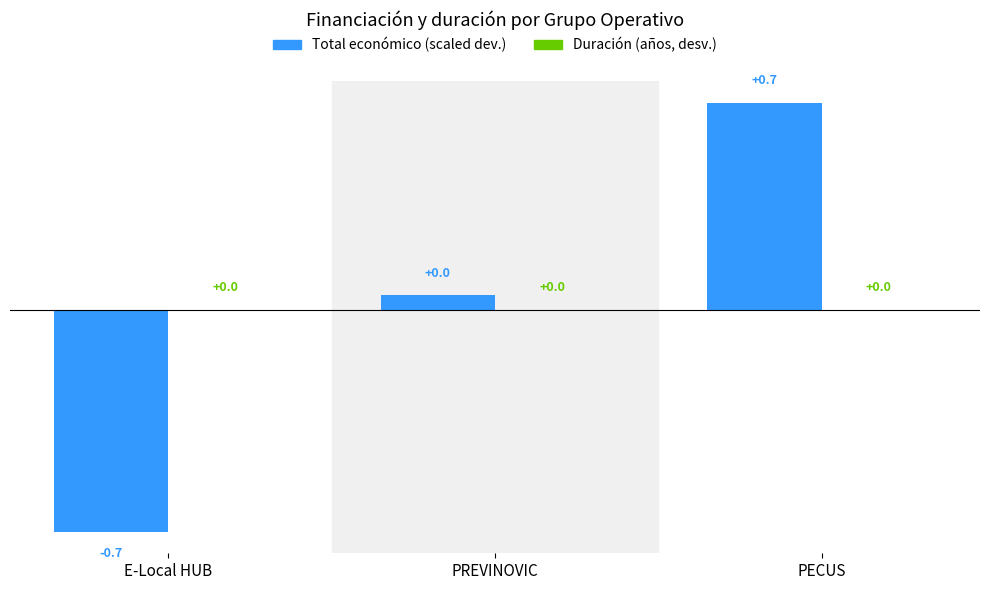

Which has a higher value, PREVINOVIC or PECUS?

PECUS